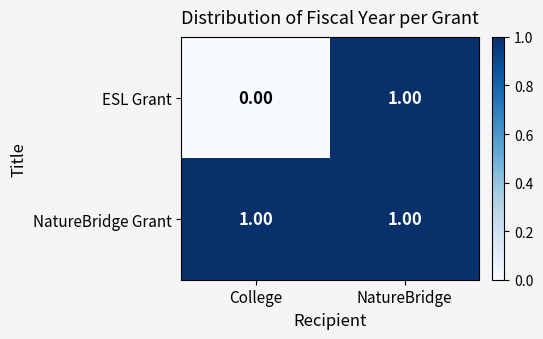

Which label corresponds to the smallest value in the chart?

College